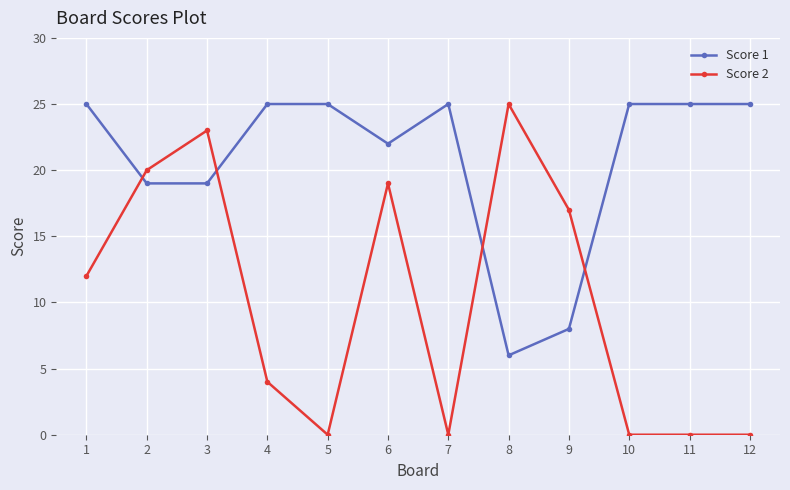

Rank the series by their average value, from highest to lowest.

Score 1, Score 2